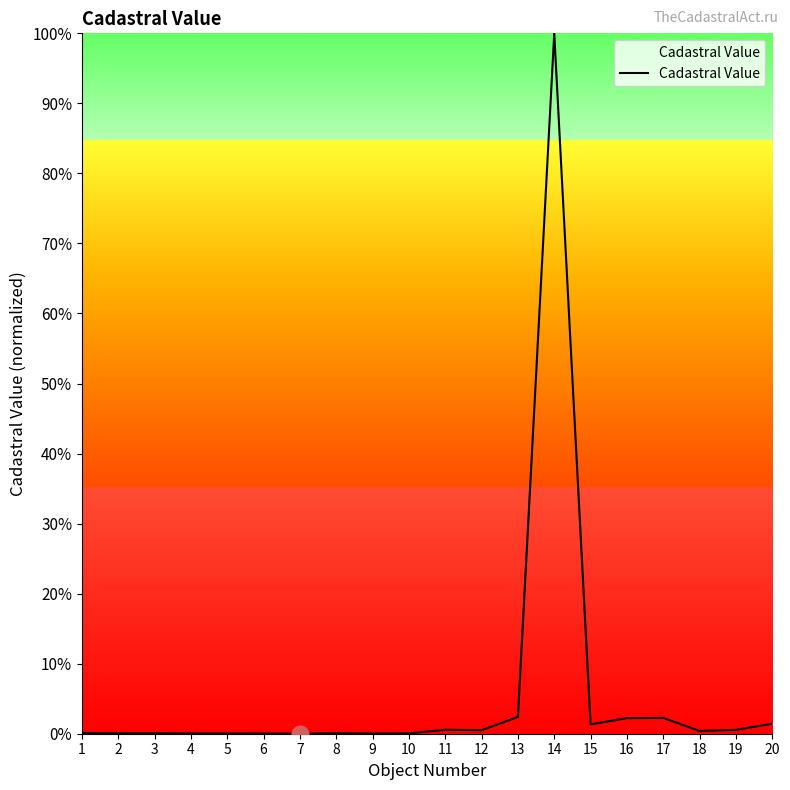

True or false: the data shows 1.4 at 20.

True